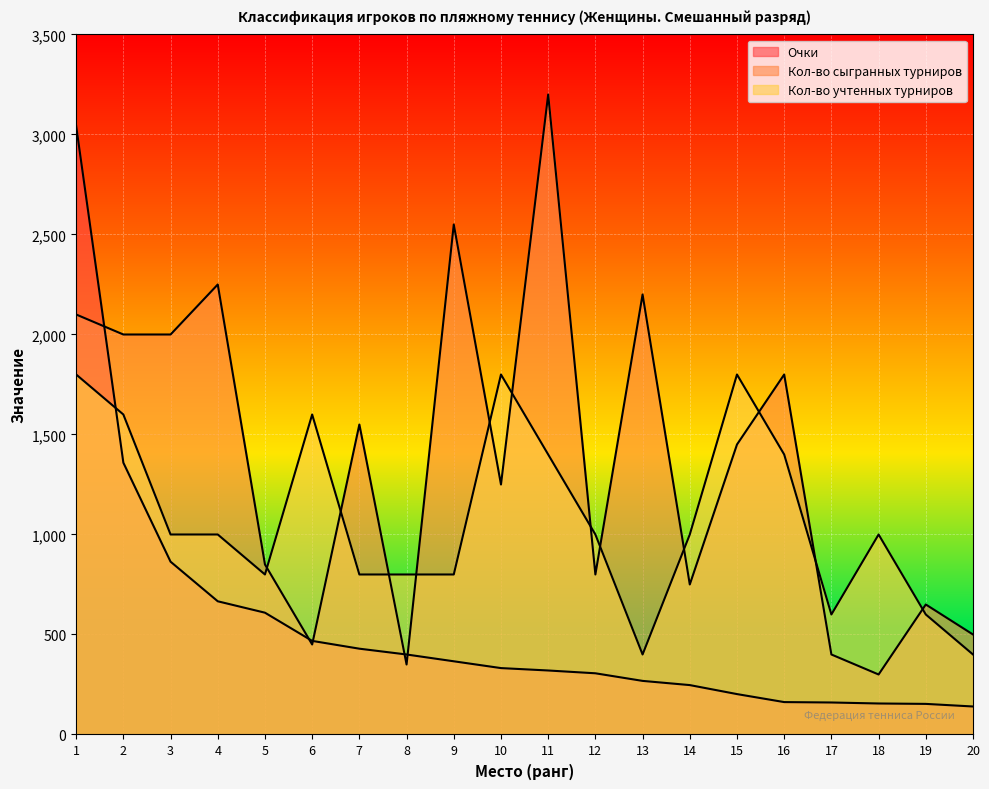

How many interior local peaks does the Кол-во сыгранных турниров series have?

7